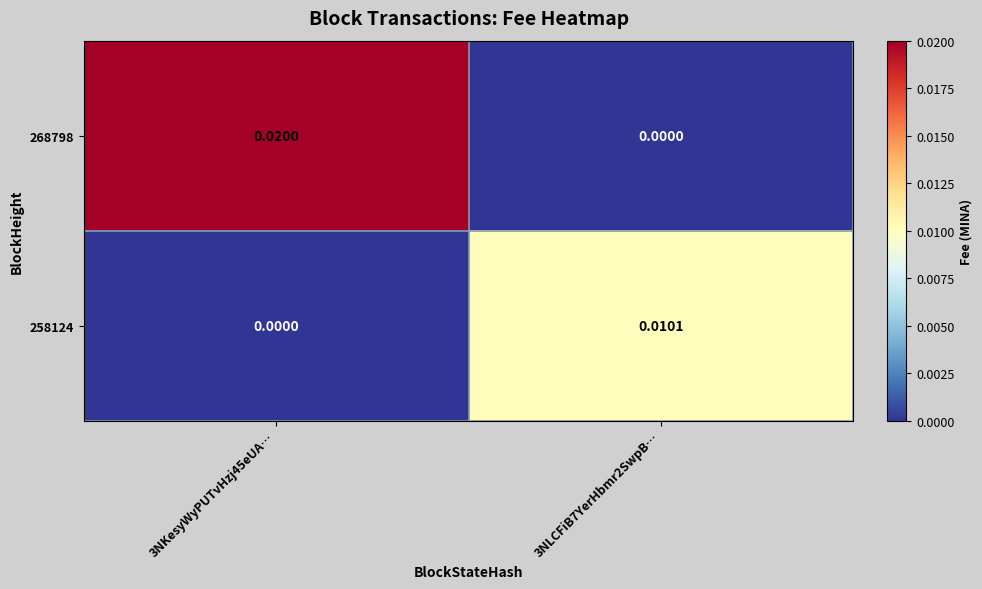

How many categories are shown in the chart?

2